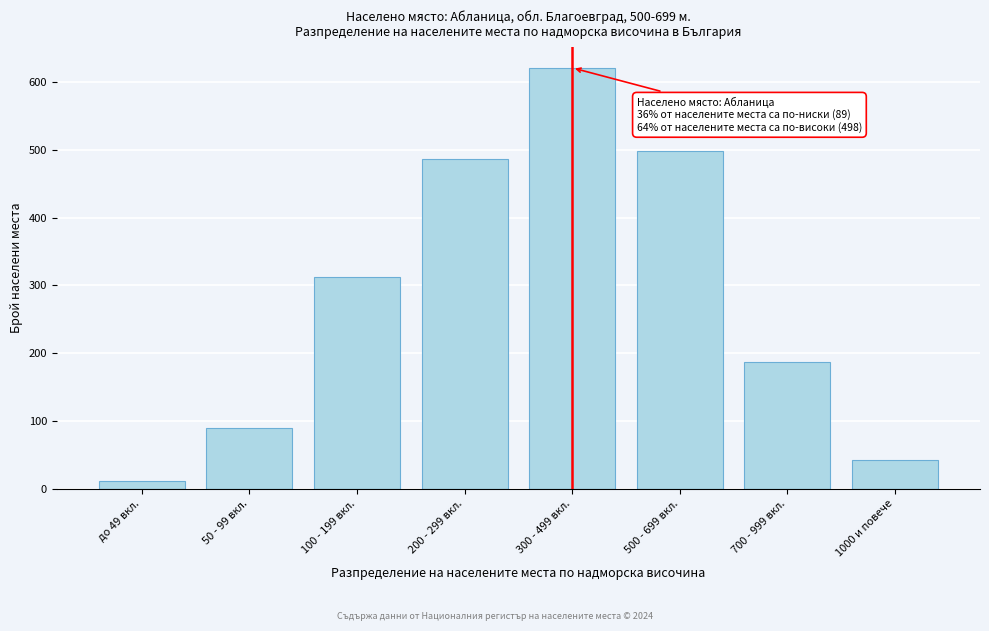

Reading right to left, extract all data points from this chart.

1000 и повече=43	700 - 999 вкл.=187	500 - 699 вкл.=498	300 - 499 вкл.=621	200 - 299 вкл.=487	100 - 199 вкл.=312	50 - 99 вкл.=89	до 49 вкл.=12